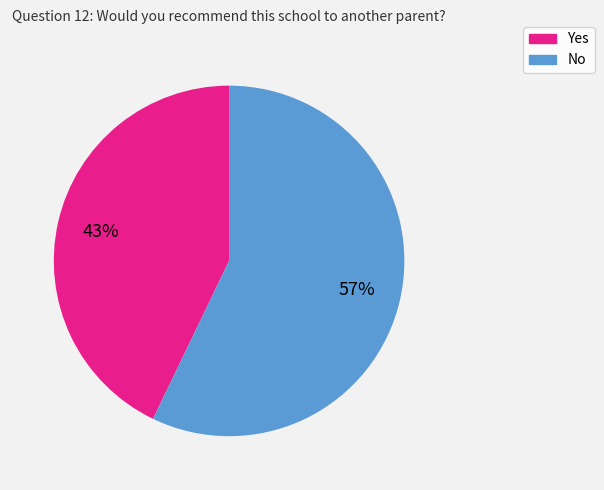

To the nearest percent, what is the difference between the largest and smallest slice percentages?

14%